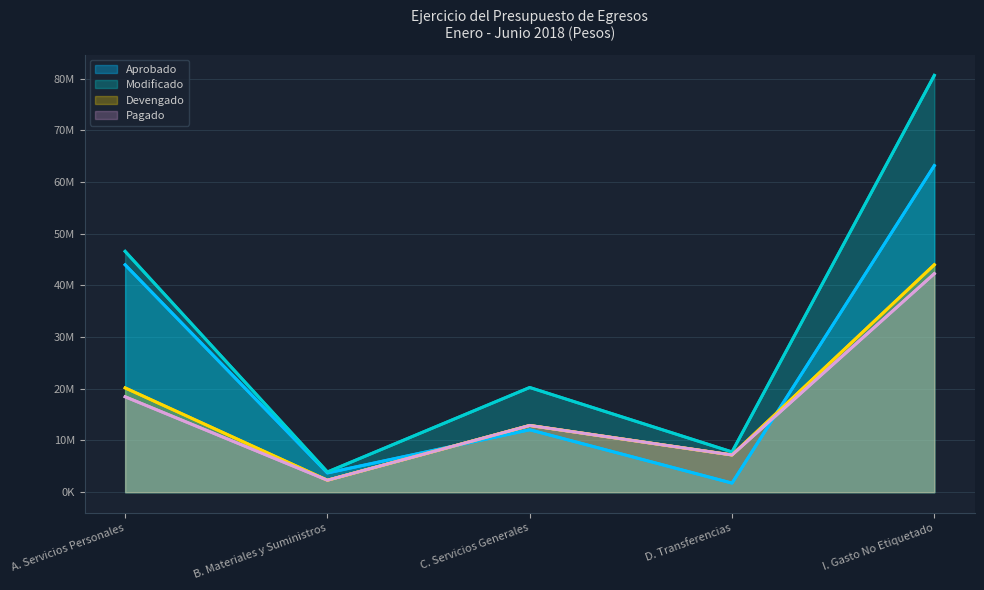

Read the Devengado value at C. Servicios Generales.

12909014.0